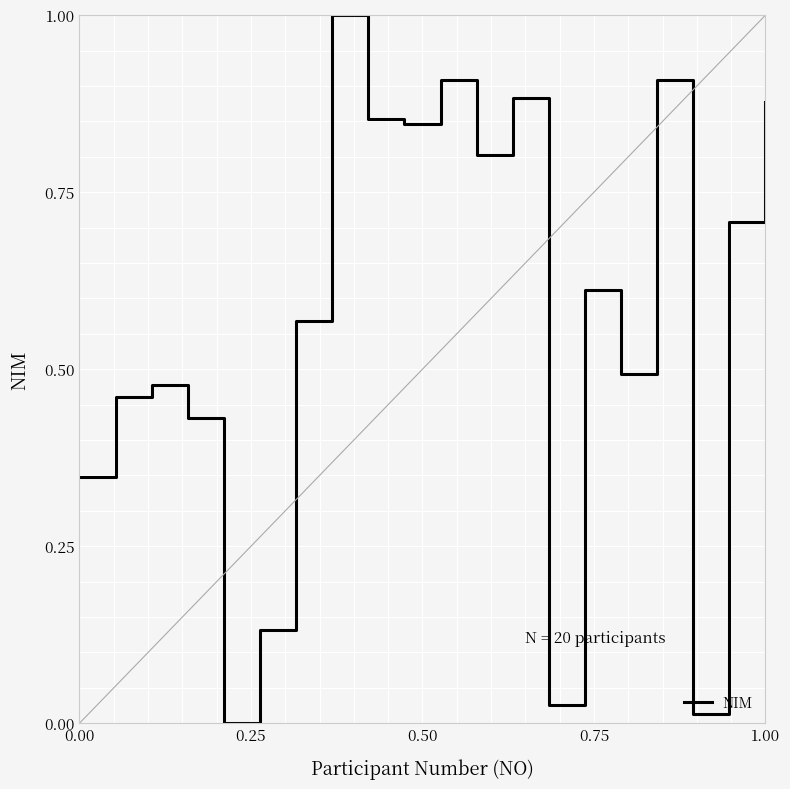

What is the greatest value displayed?

1.0